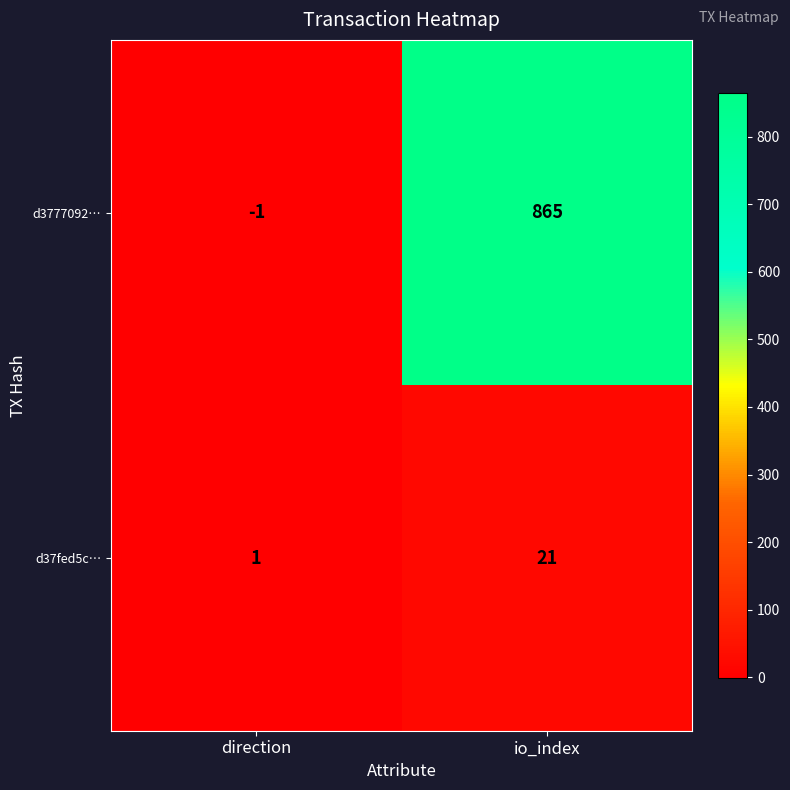

Reading left to right, list all the values displayed in this chart.

d3777092…: direction=-1	io_index=865
d37fed5c…: direction=1	io_index=21